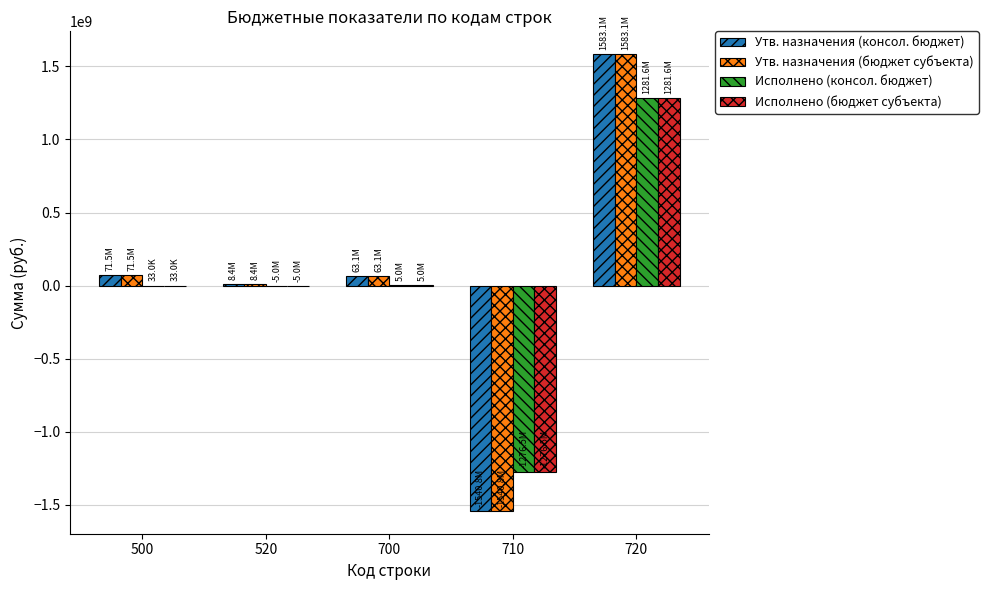

Is the value of Утв. назначения (бюджет субъекта) at 710 greater than the value of Исполнено (консол. бюджет) at 500?

No